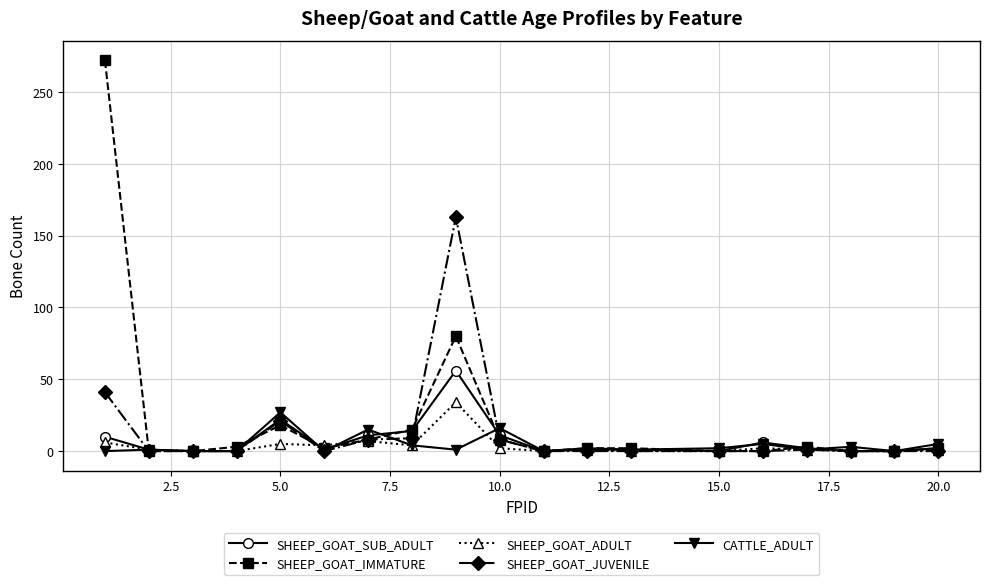

What is the greatest value displayed?

272